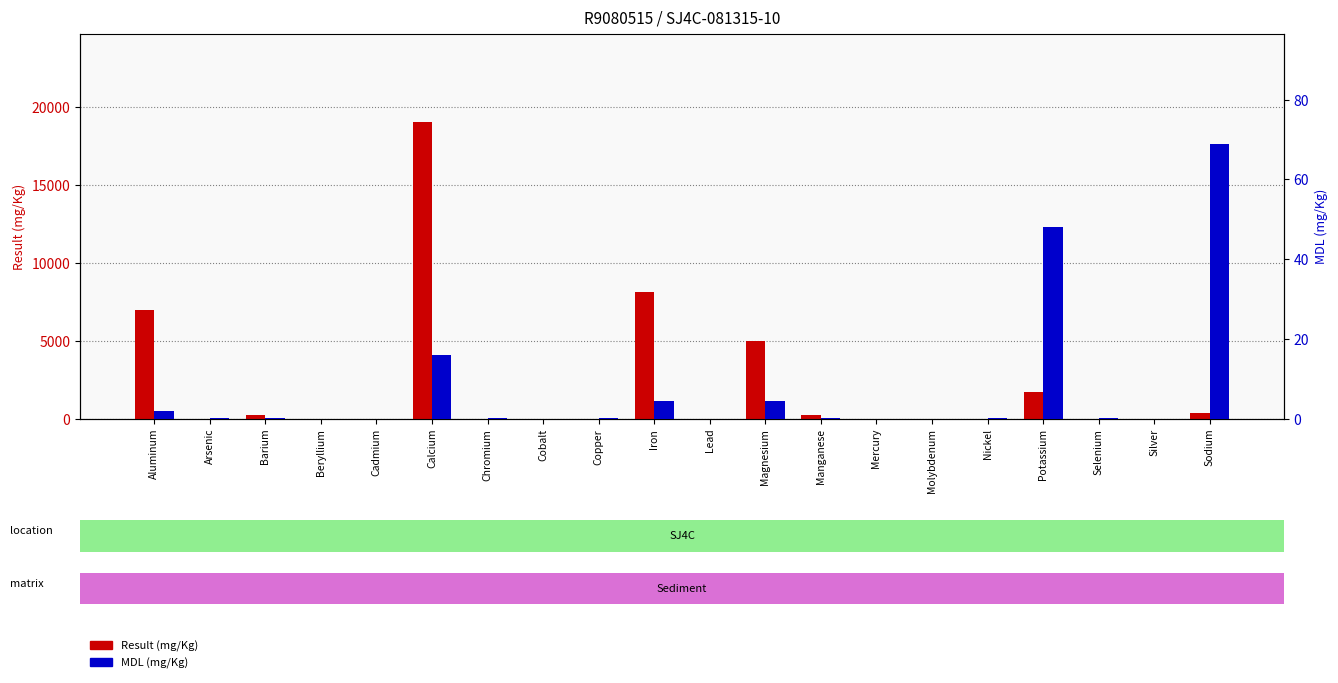

List the series in order of their overall mean, lowest first.

MDL (mg/Kg), Result (mg/Kg)